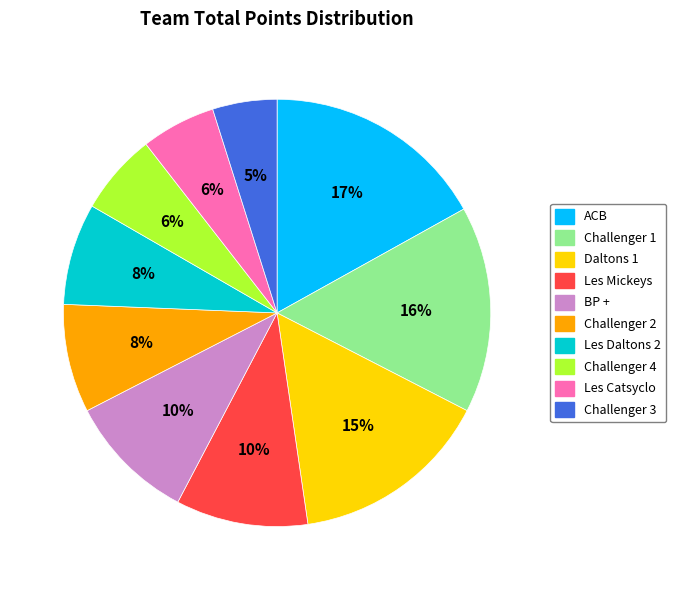

Does any single category account for the majority?

No